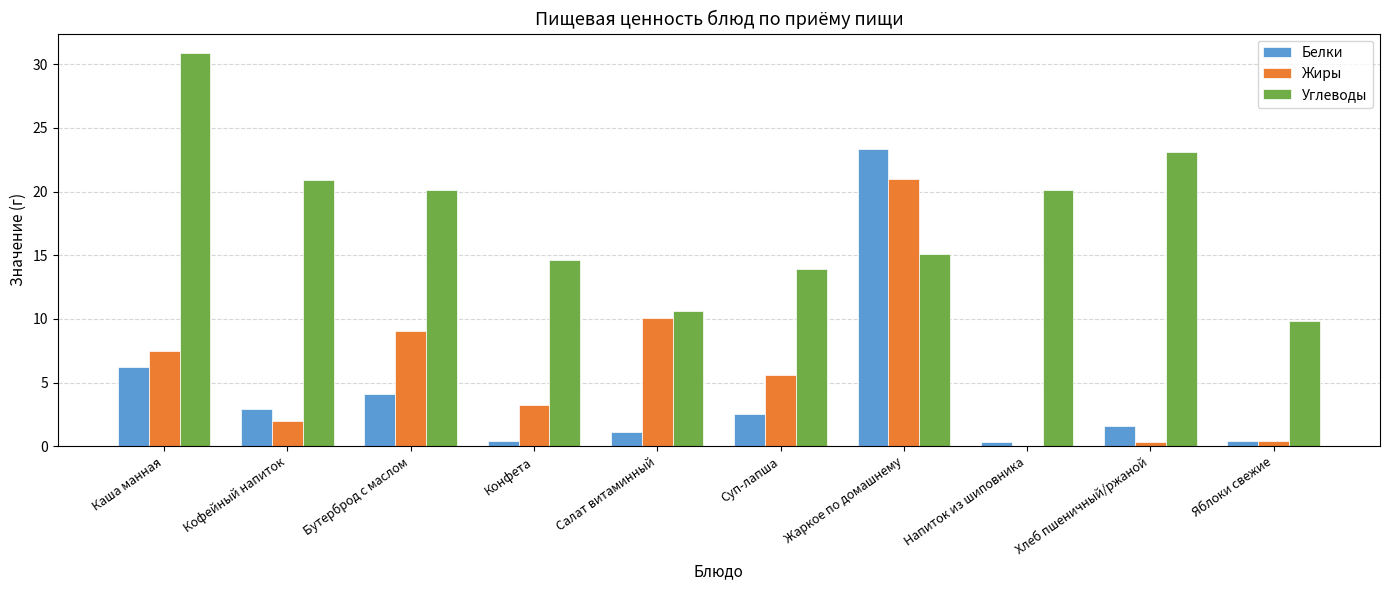

What is the average value of the Белки series?

4.3